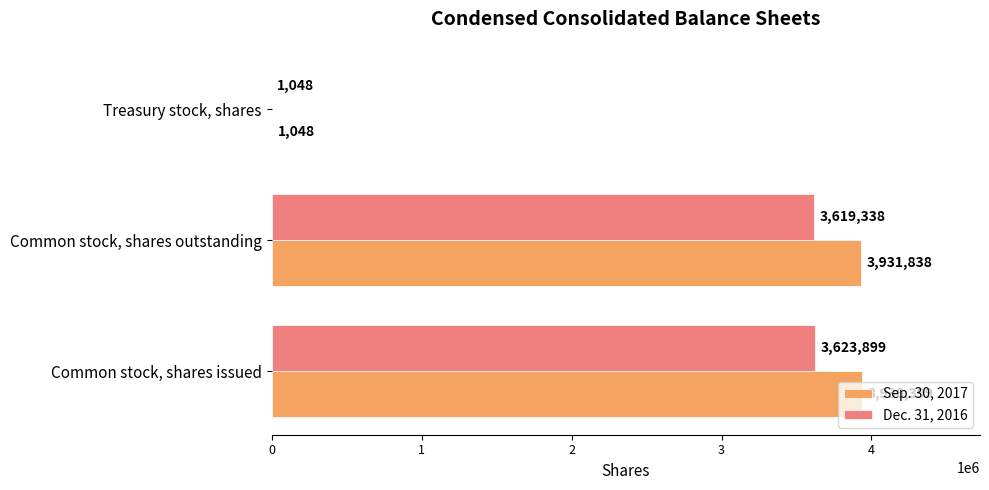

What is the sum of all Dec. 31, 2016 values?

7244285